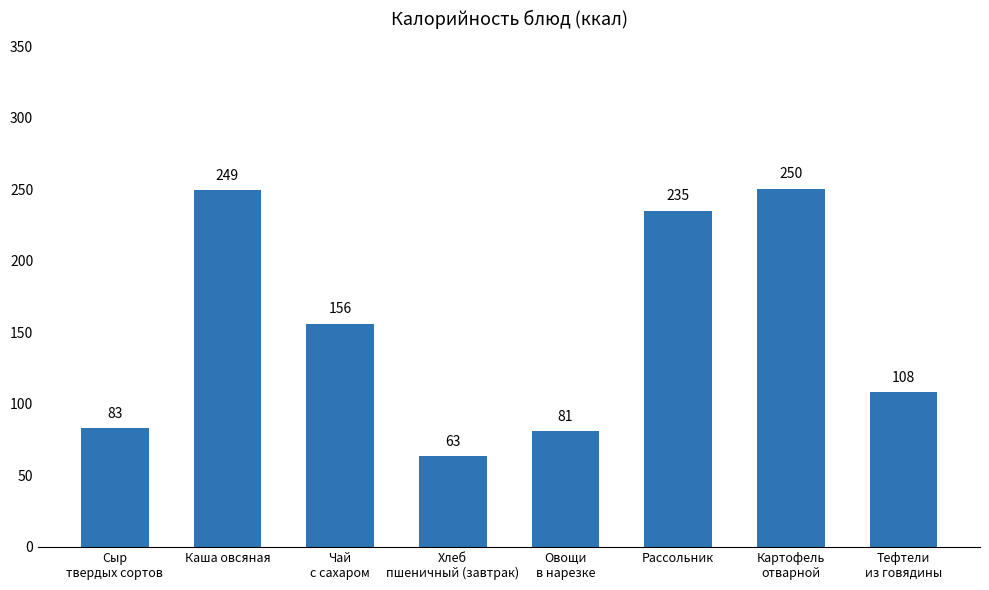

How many values are below 156?

4